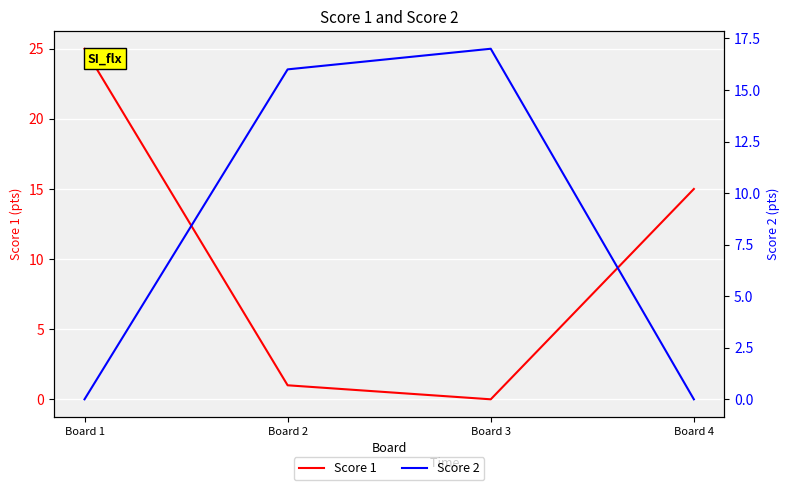

List the series in order of their overall mean, lowest first.

Score 2, Score 1